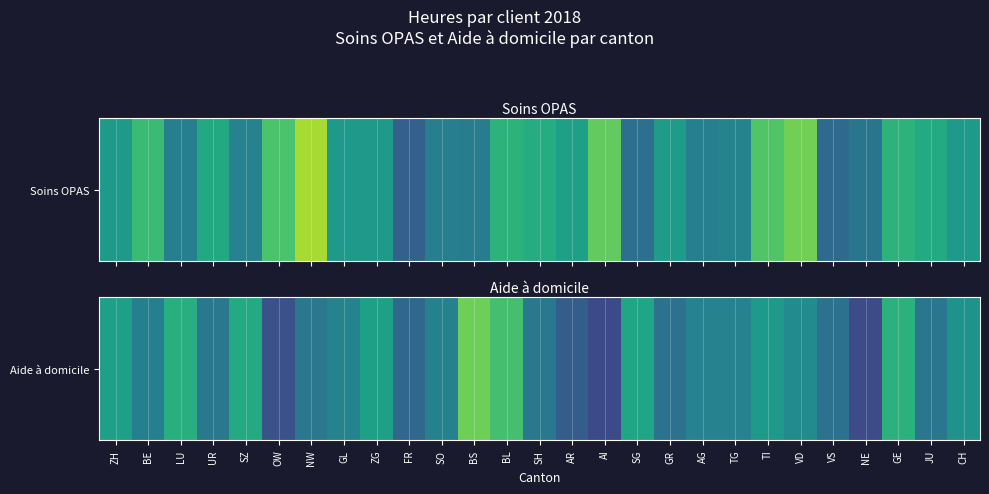

How many data points are less than 44?

13